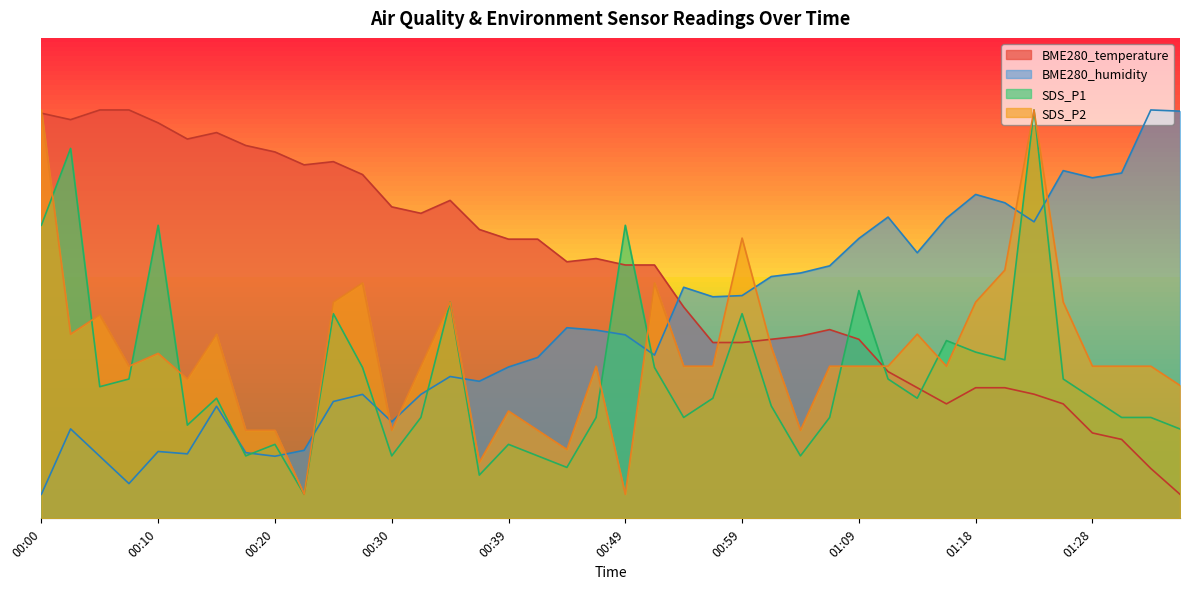

What is the label of the 4th point from the left?

00:08